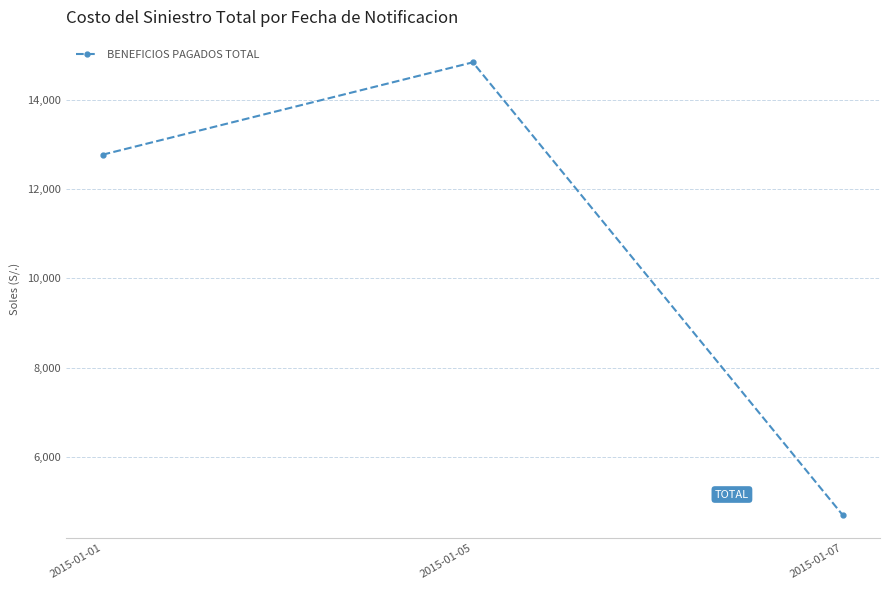

True or false: the data shows 14832.7 at 2015-01-05.

True